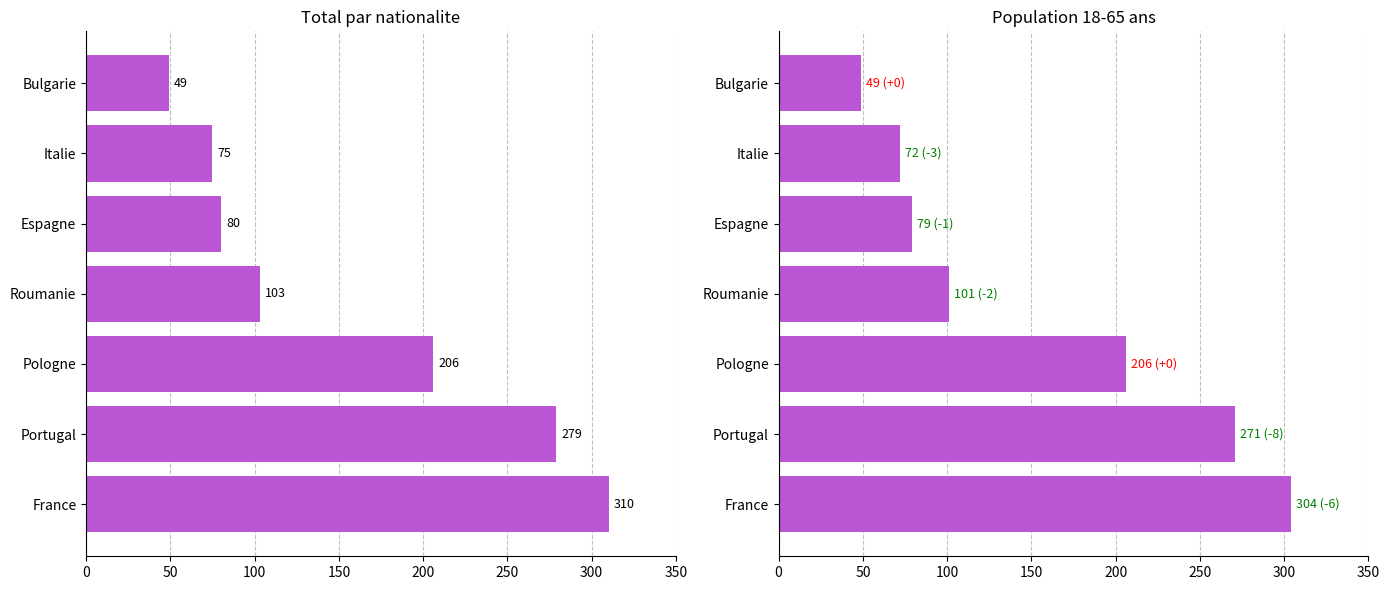

What is the difference between the maximum and minimum values in the Total series?

261